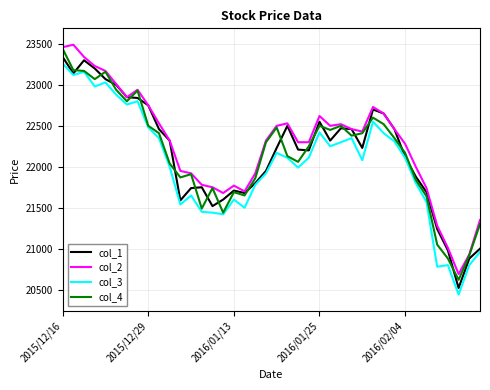

What is the maximum value shown in the chart?

23490